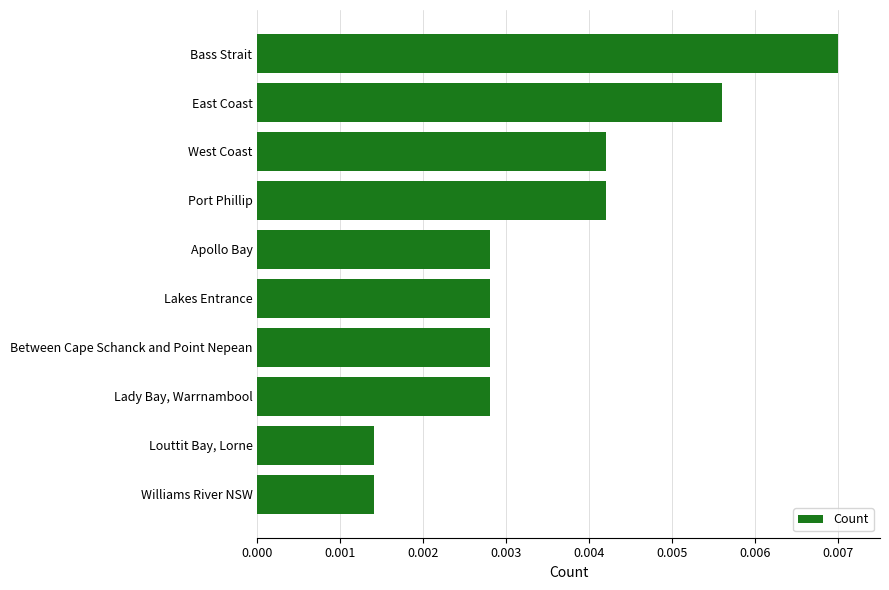

Count the values in the range 0 to 1.

10